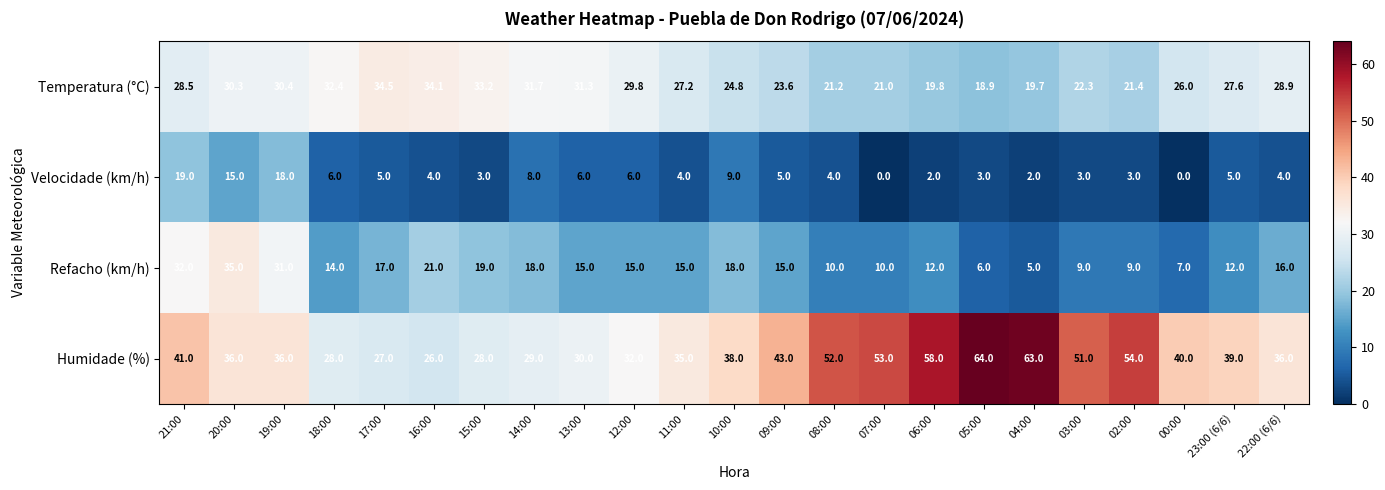

What is the maximum value shown in the chart?

64.0